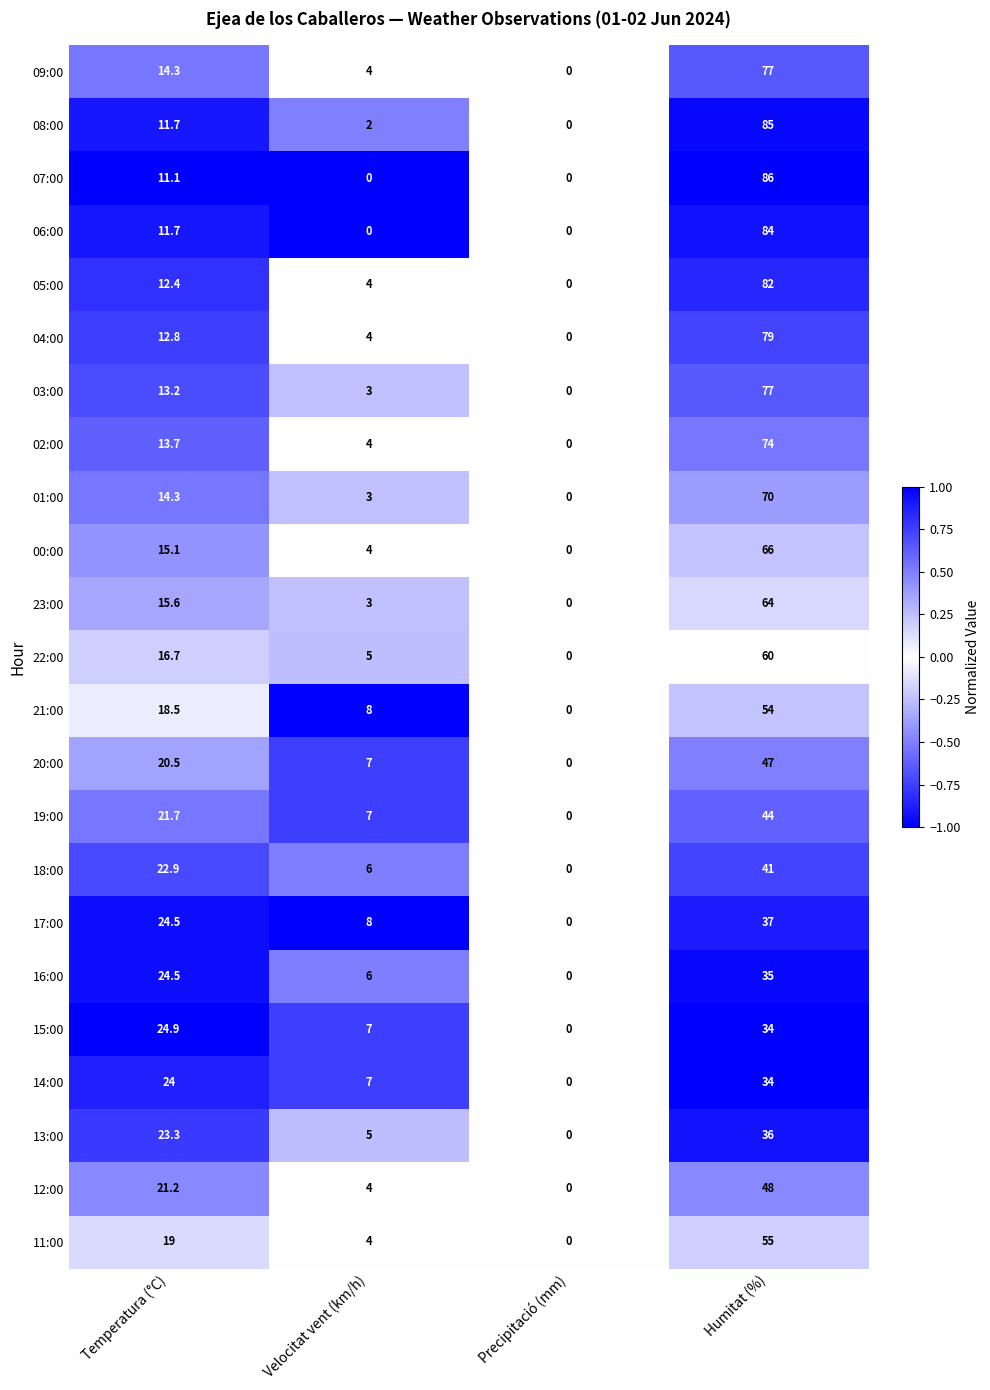

What is the difference between the 07:00 values at Humitat (%) and Temperatura (°C)?

74.9